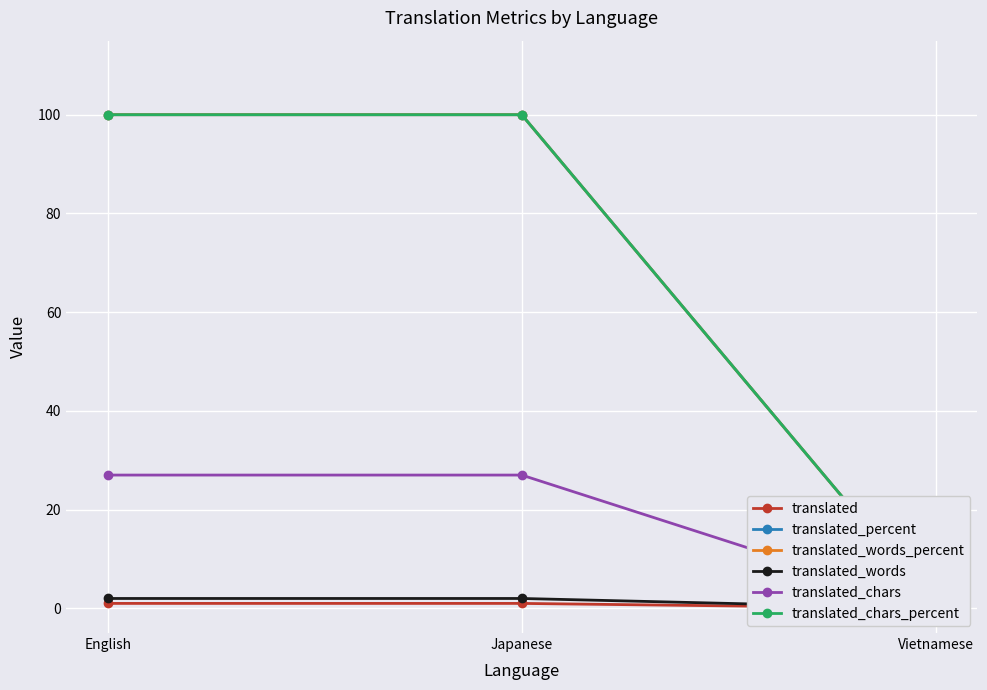

Which category has the lowest value across all series?

Vietnamese